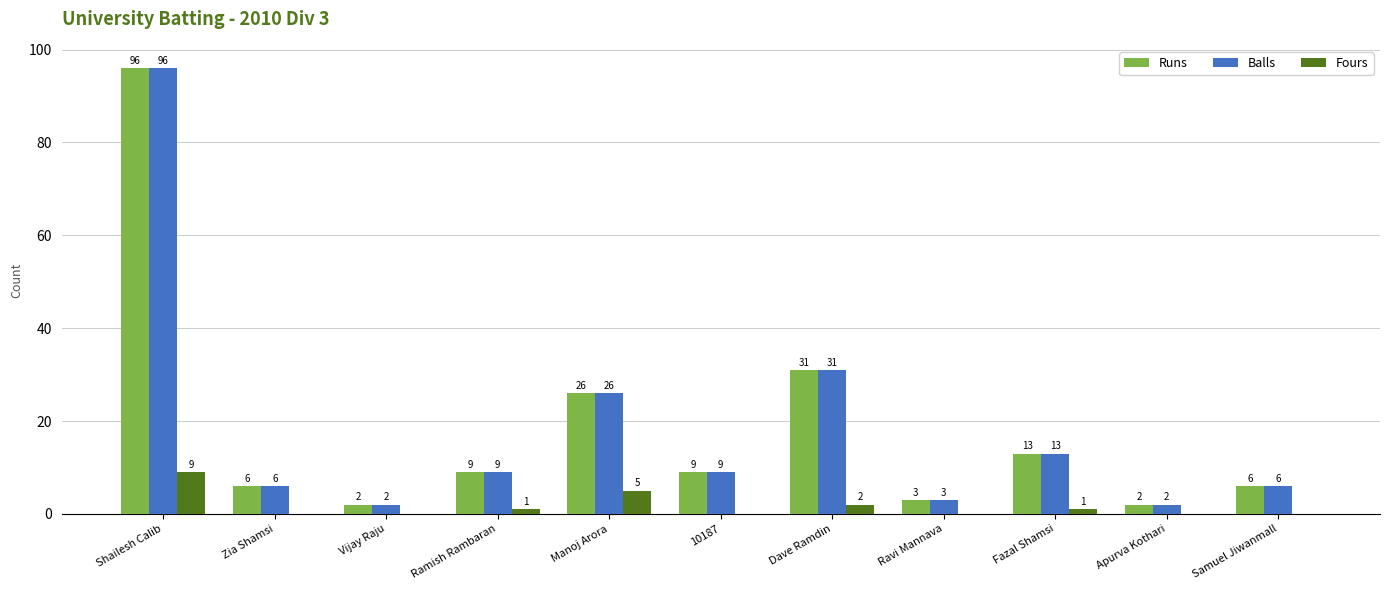

At which label does Runs first exceed 9?

Shailesh Calib